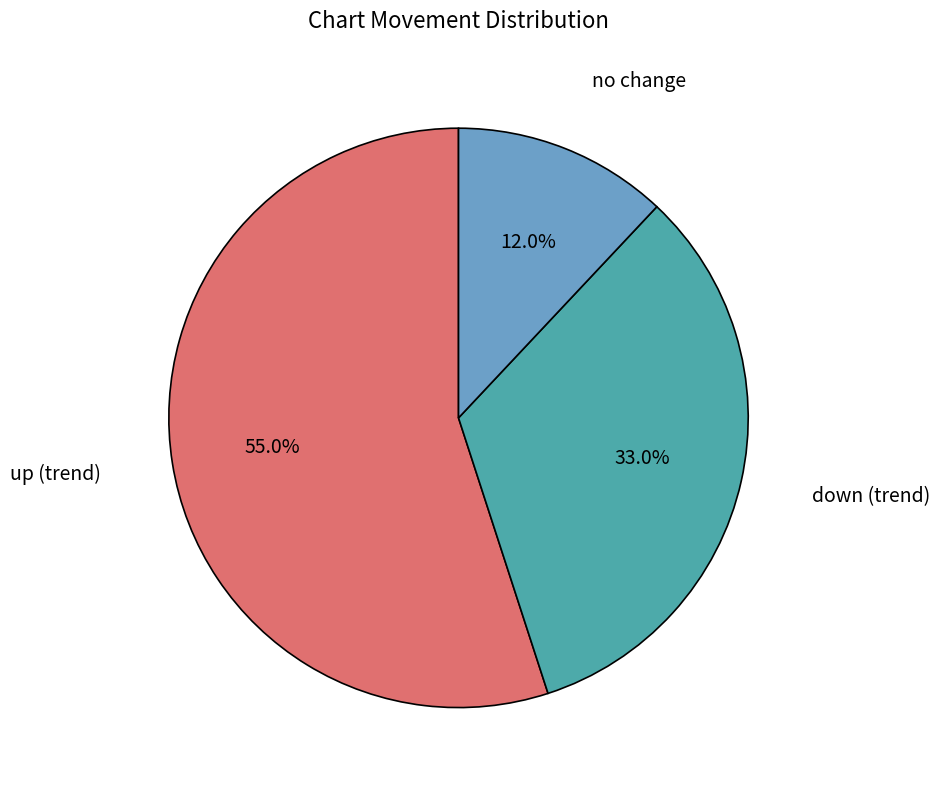

Is there any slice that represents more than half of the pie?

Yes